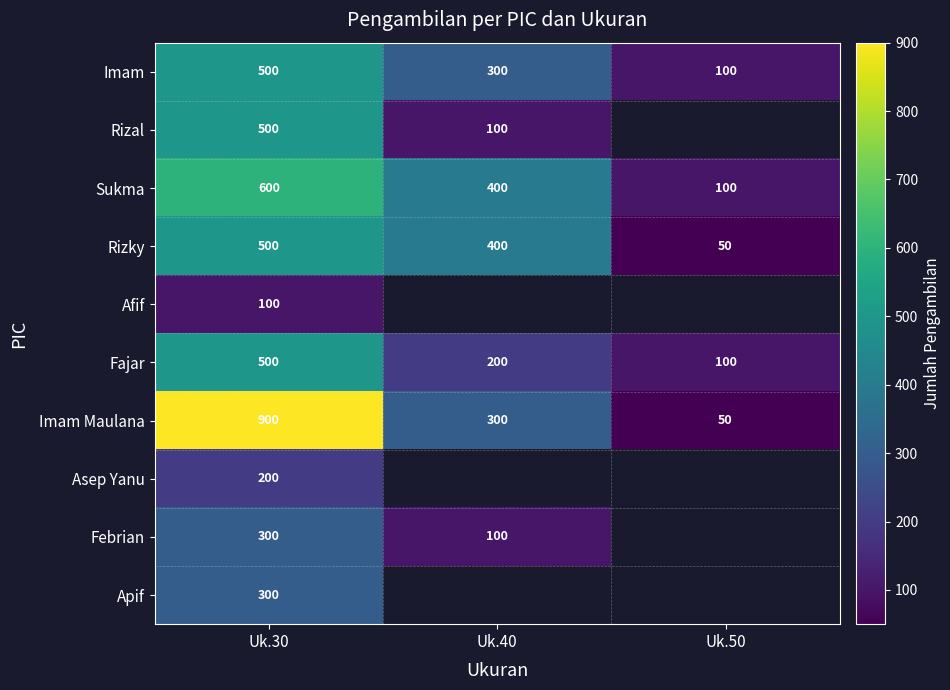

What is the difference between the second highest and minimum values in the Rizky series?

350